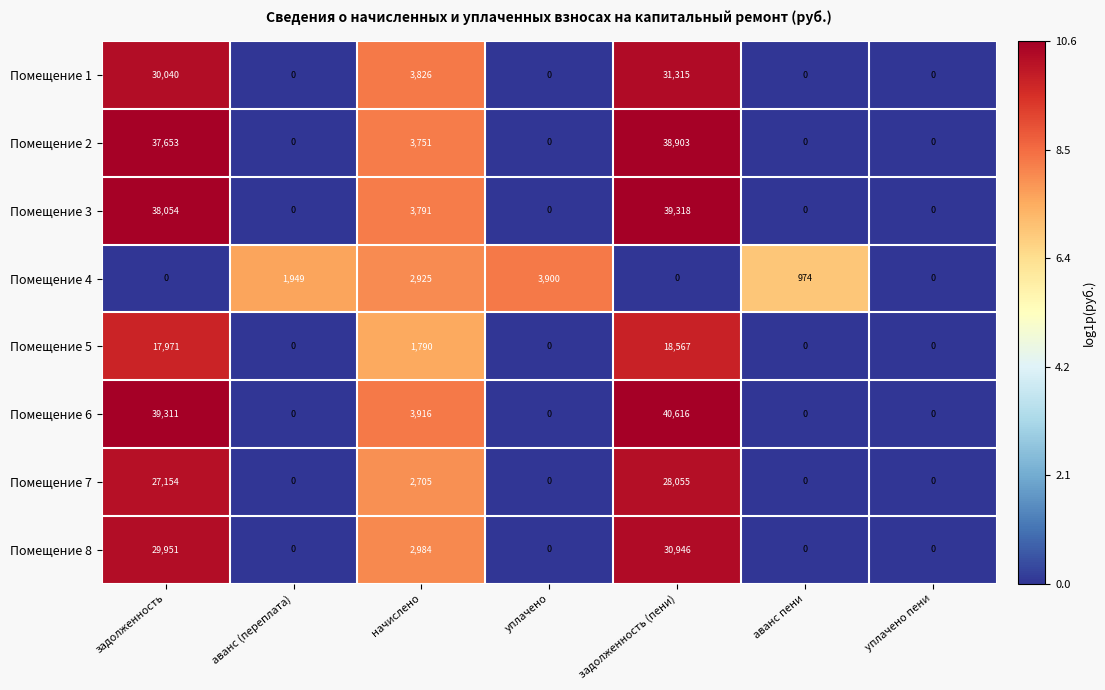

The Помещение 7 series shows 16102 at уплачено пени. True or false?

False